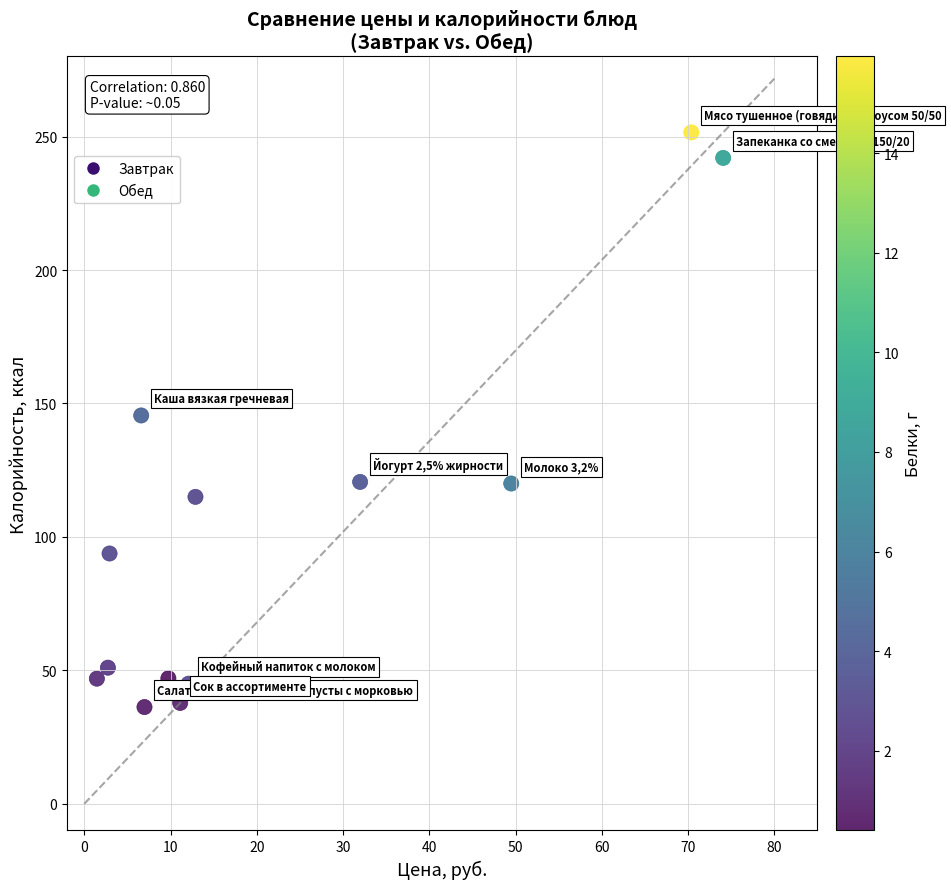

What is the range of X values (max minus min)?

72.6